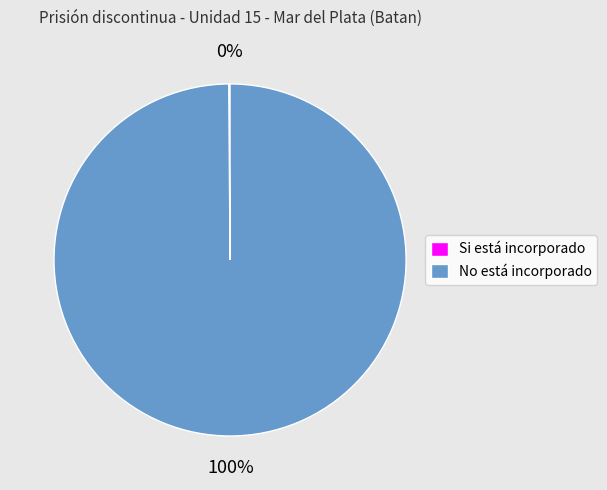

Is No está incorporado the majority of the pie?

Yes